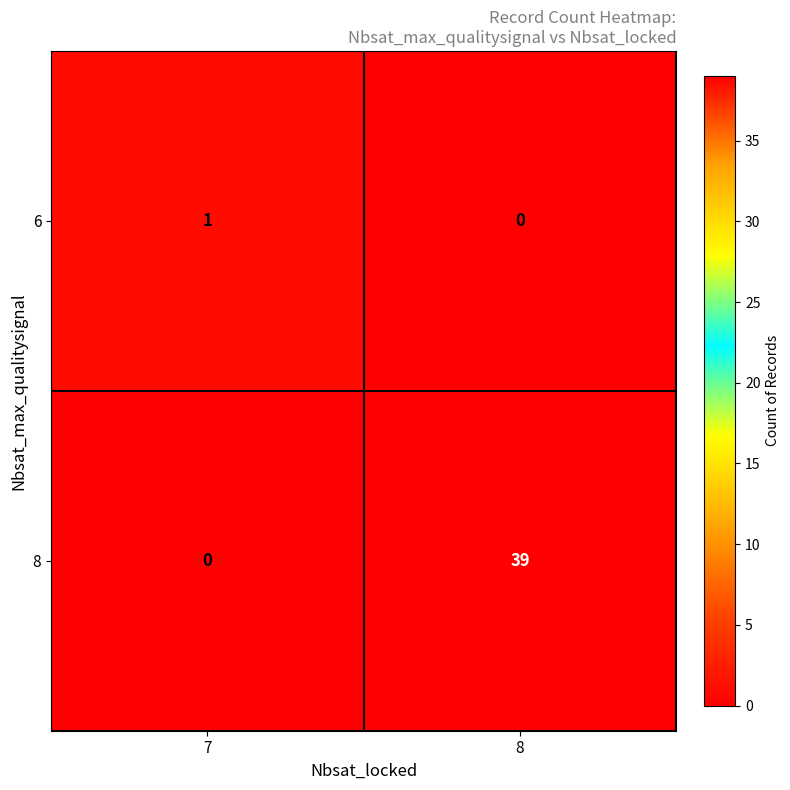

True or false: 6 has a value of 1 at 7.

True